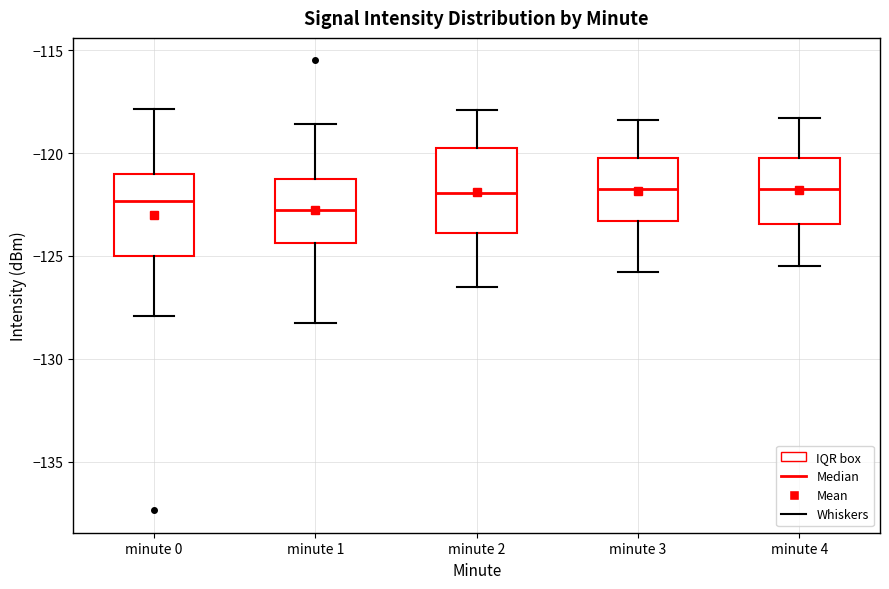

Where is the upper edge of the box for minute 1 on the y-axis? The values are not printed on the chart, so give them approximately, as read against the axis.

-121.5